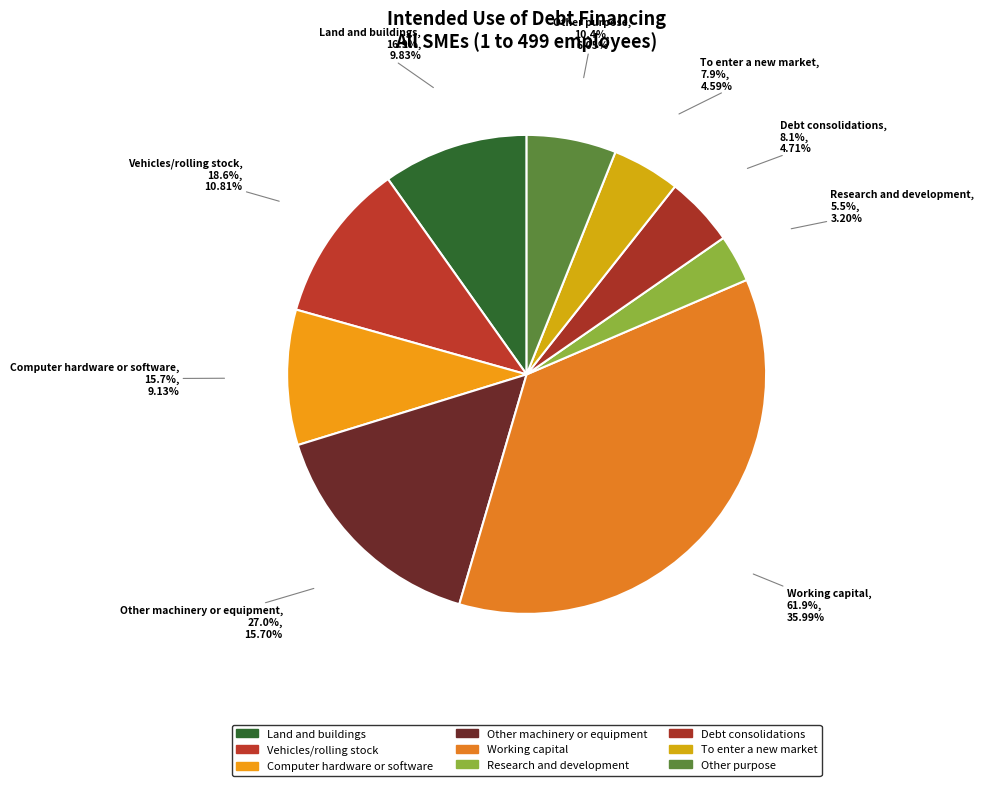

Is it true that Vehicles/rolling stock is 23% of the pie?

False